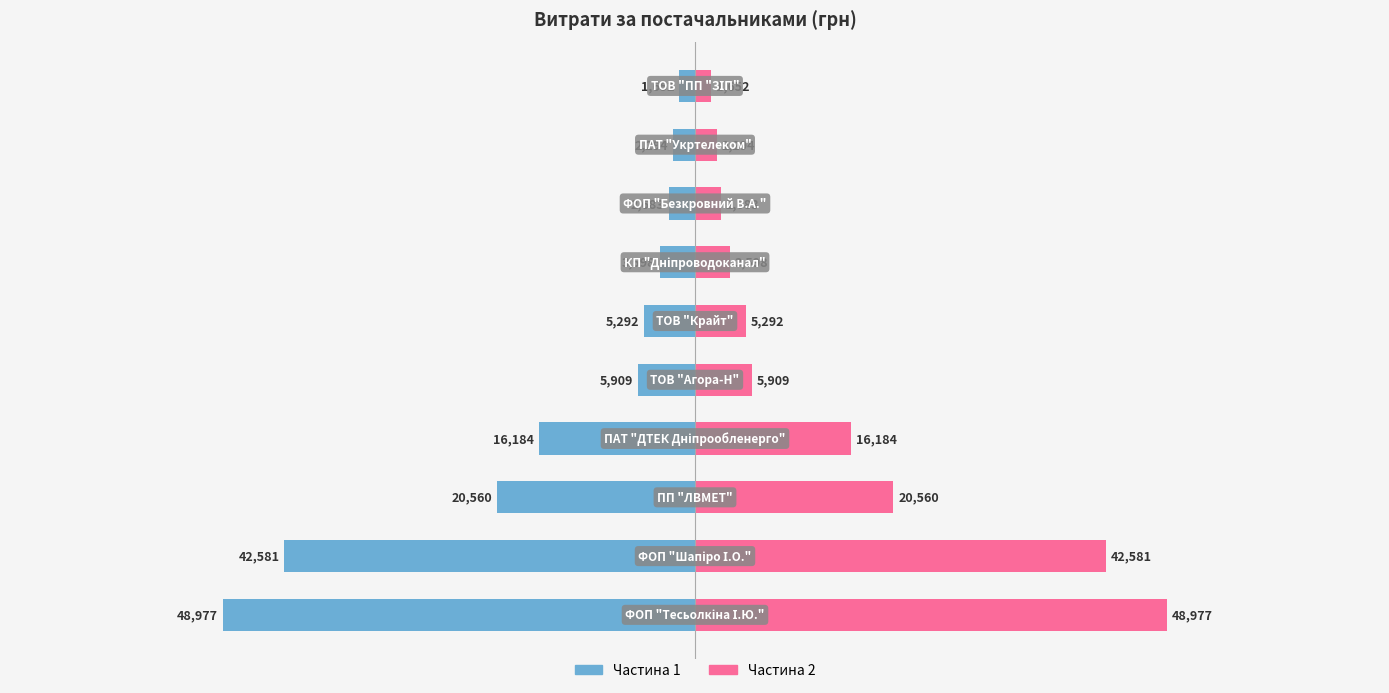

At how many categories does at least one series exceed 41637?

2